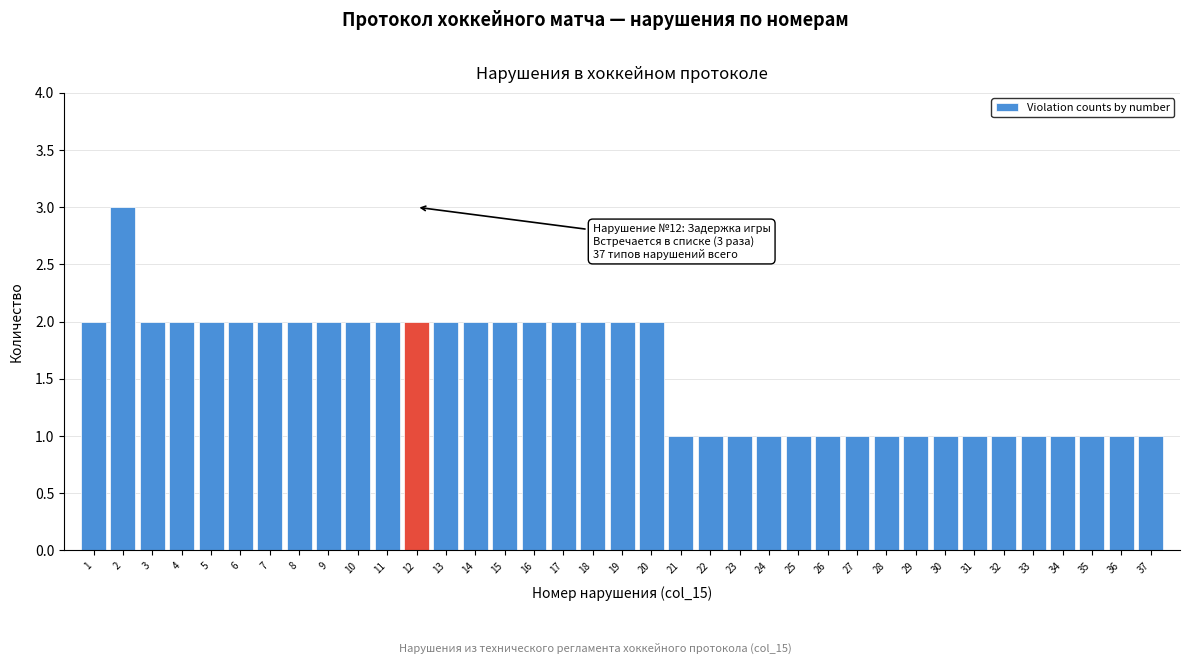

Between 10 and 25, which is larger?

10